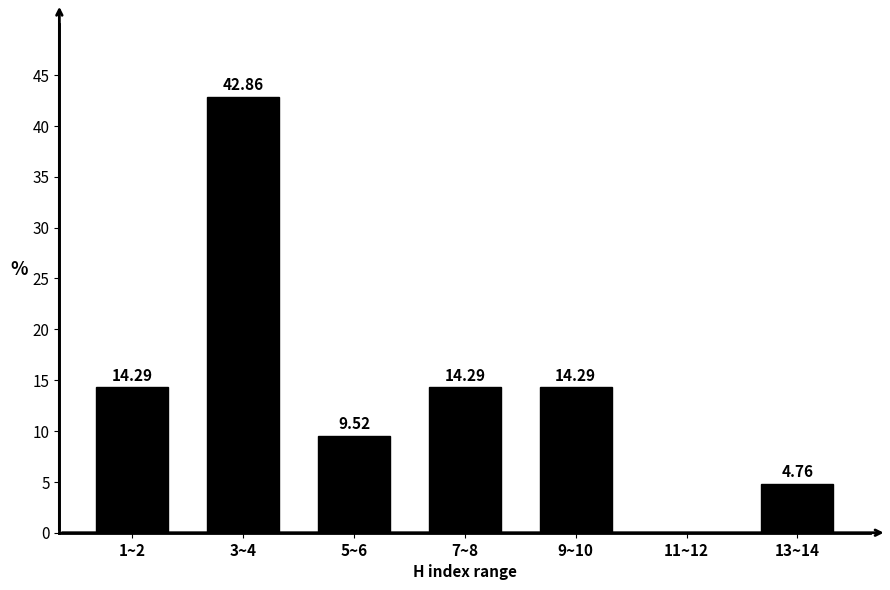

Between 11~12 and 3~4, which is larger?

3~4